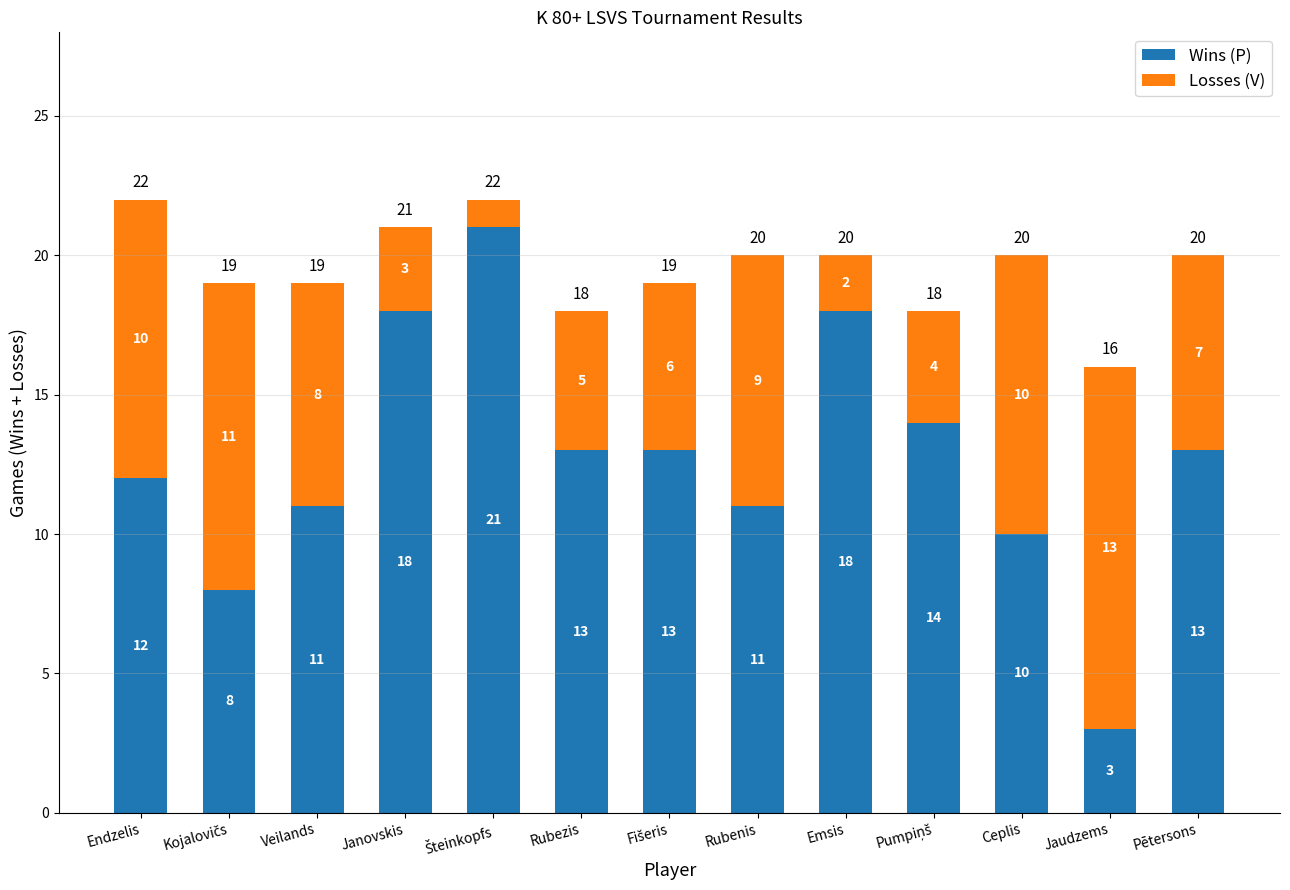

Are the bars grouped side by side (vs. stacked)?

No